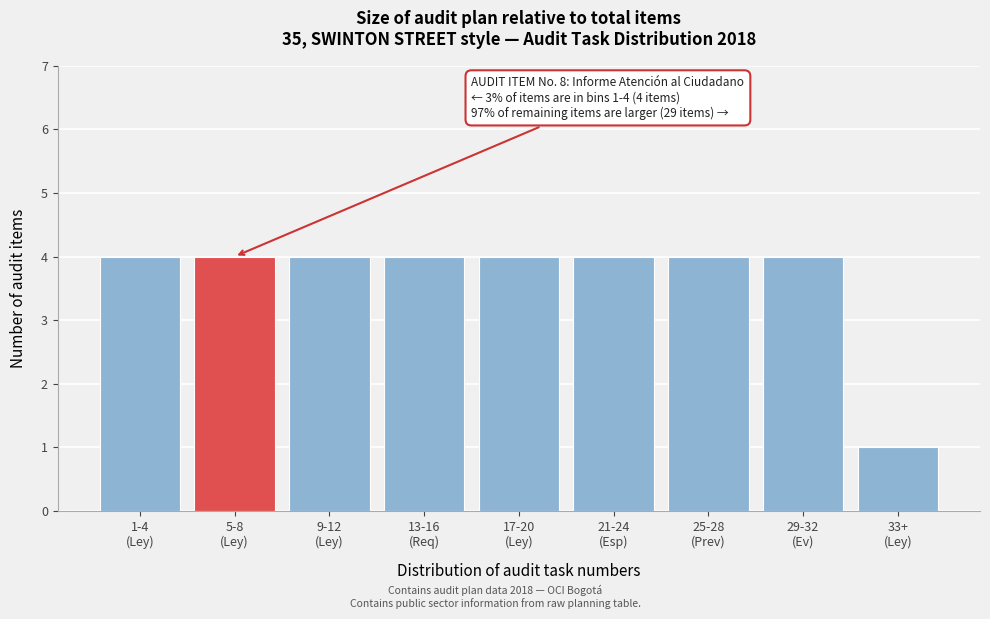

Reading left to right, list all the values displayed in this chart.

4	4	4	4	4	4	4	4	1